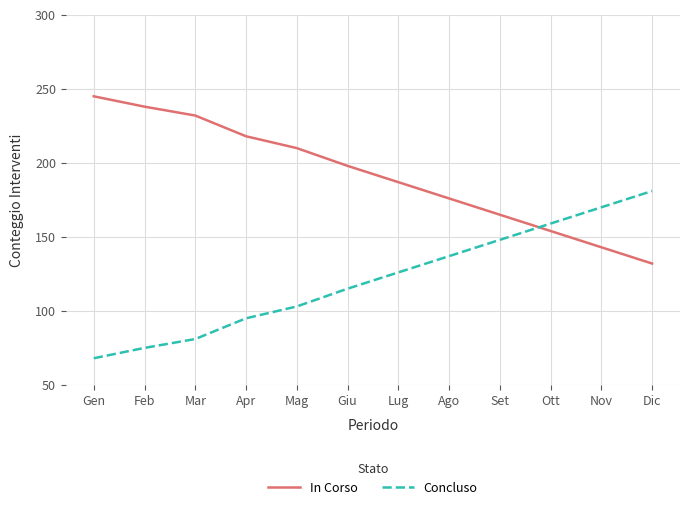

Reading left to right, list all the values displayed in this chart.

In Corso: 245	238	232	218	210	198	187	176	165	154	143	132
Concluso: 68	75	81	95	103	115	126	137	148	159	170	181